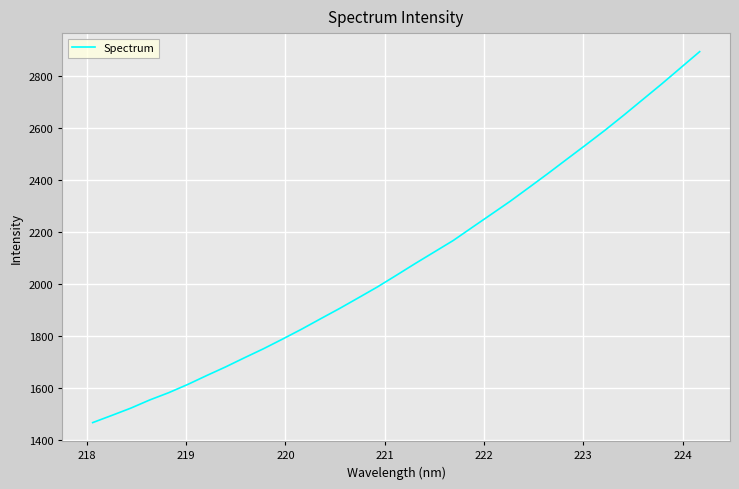

What is the greatest value displayed?

2894.0